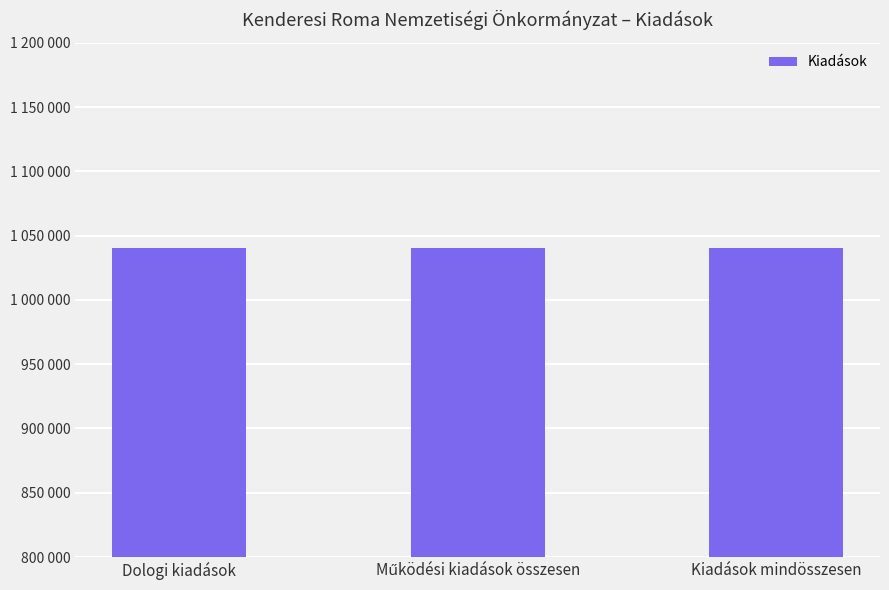

Are the bars grouped side by side (vs. stacked)?

No